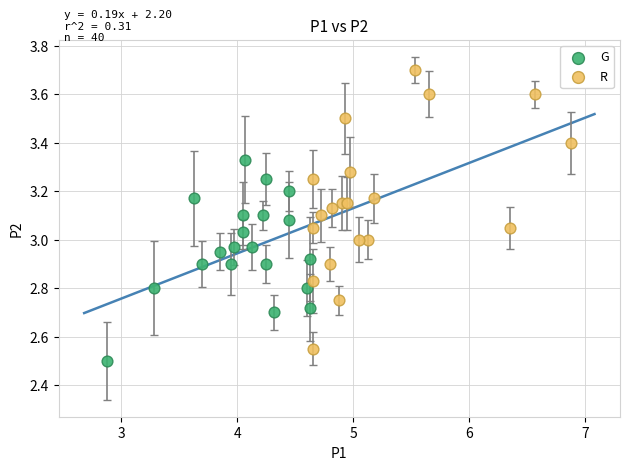

Which series reaches the maximum Y coordinate?

R